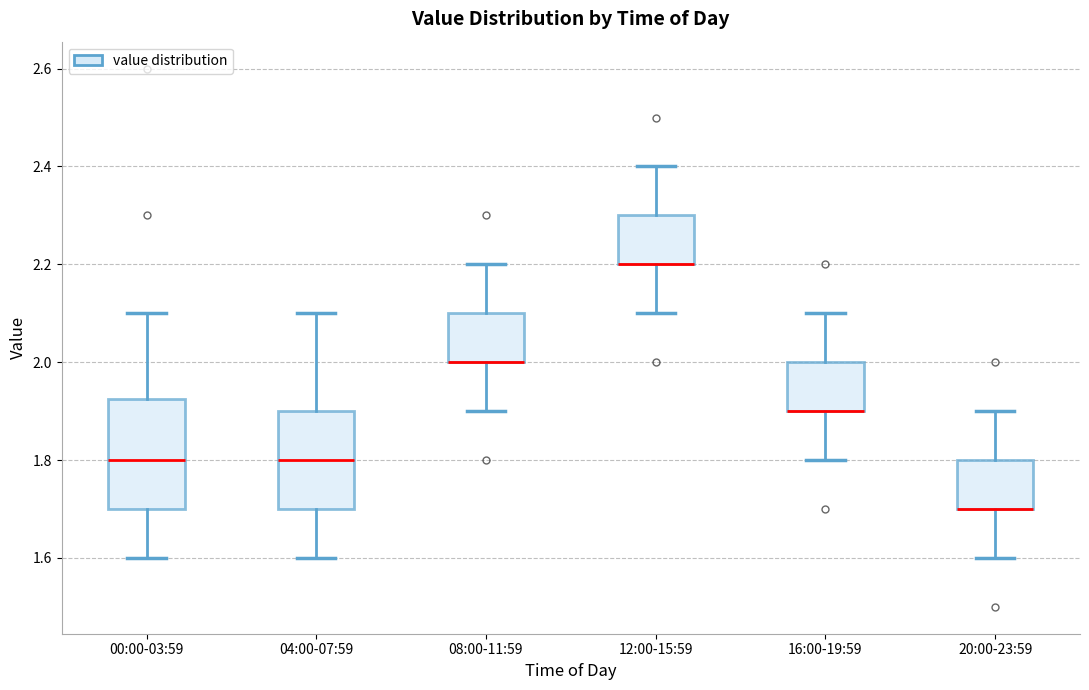

Where does the upper whisker of the box for 16:00-19:59 end on the y-axis? The values are not printed on the chart, so give them approximately, as read against the axis.

2.10